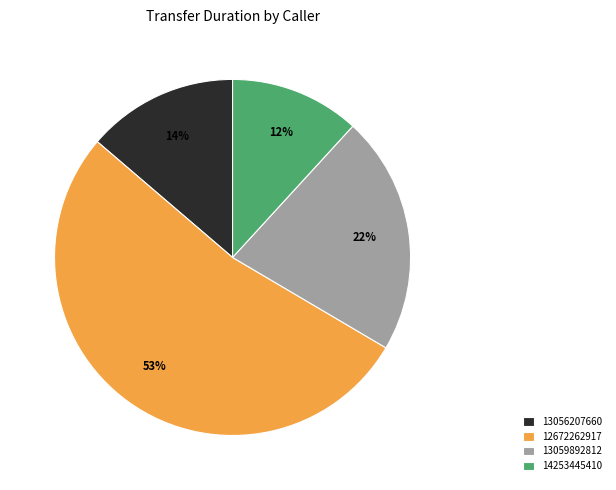

Do 13059892812 and 12672262917 together represent more than half of the pie?

Yes